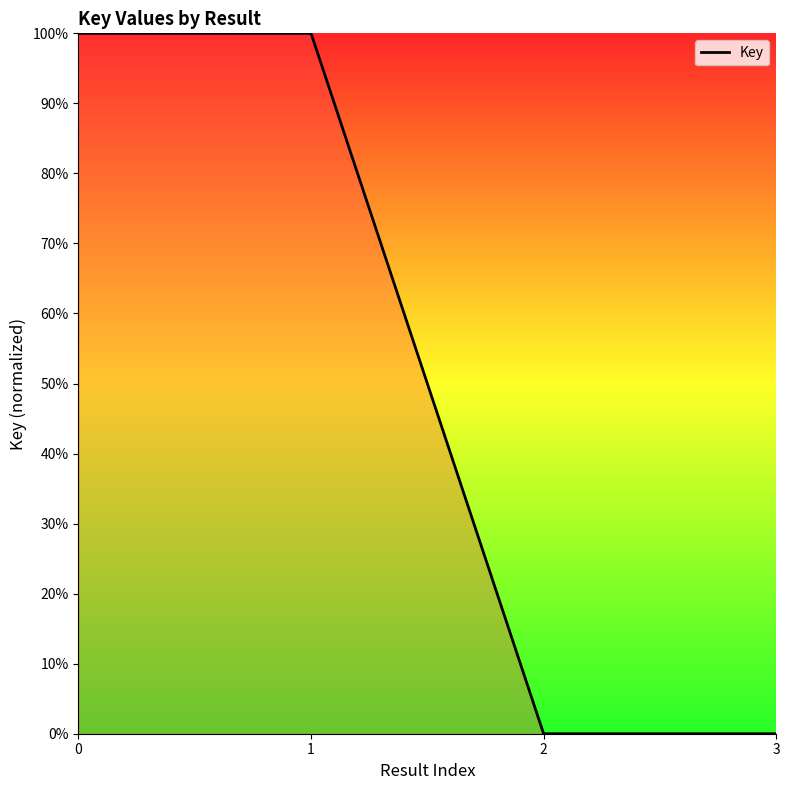

Does the chart have visible grid lines?

No